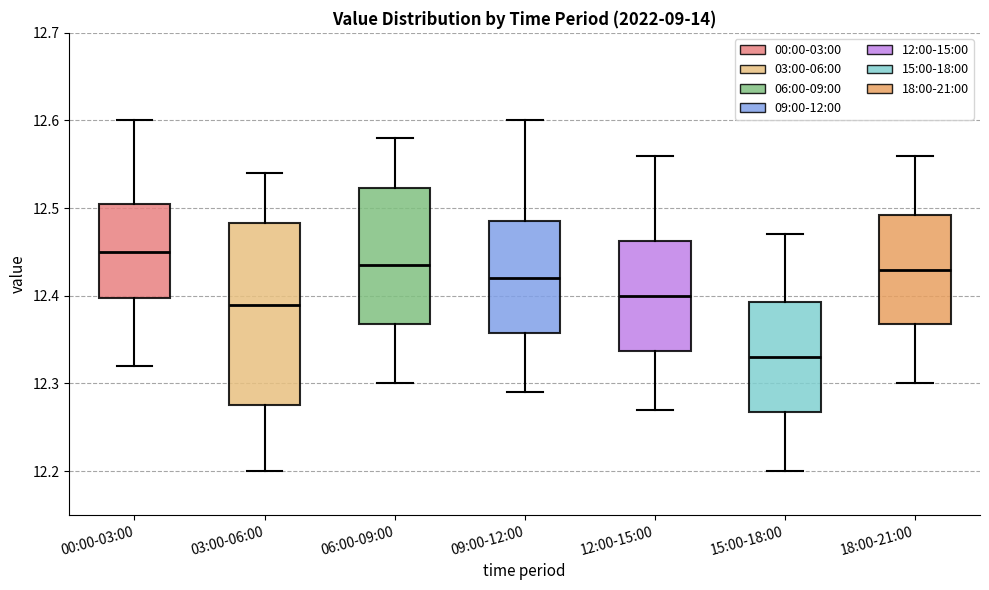

Reading left to right, read every box against the y-axis: the position of its median line, the range the box covers, and the ends of its whiskers. The values are not printed on the chart, so give them approximately, as read against the axis.

00:00-03:00: median 12.45, box 12.40 to 12.51, whiskers 12.32 to 12.60
03:00-06:00: median 12.39, box 12.28 to 12.48, whiskers 12.20 to 12.54
06:00-09:00: median 12.44, box 12.37 to 12.52, whiskers 12.30 to 12.58
09:00-12:00: median 12.42, box 12.36 to 12.49, whiskers 12.29 to 12.60
12:00-15:00: median 12.40, box 12.34 to 12.46, whiskers 12.27 to 12.56
15:00-18:00: median 12.33, box 12.27 to 12.39, whiskers 12.20 to 12.47
18:00-21:00: median 12.43, box 12.37 to 12.49, whiskers 12.30 to 12.56